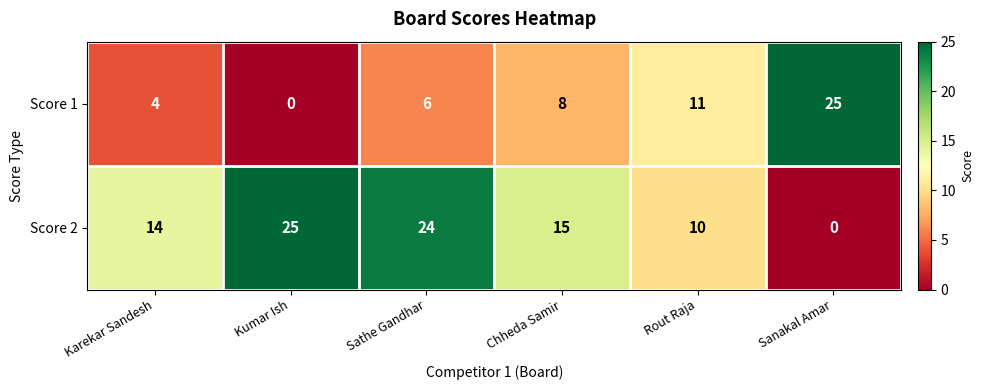

Which series changed the most between Chheda Samir and Rout Raja?

Score 2